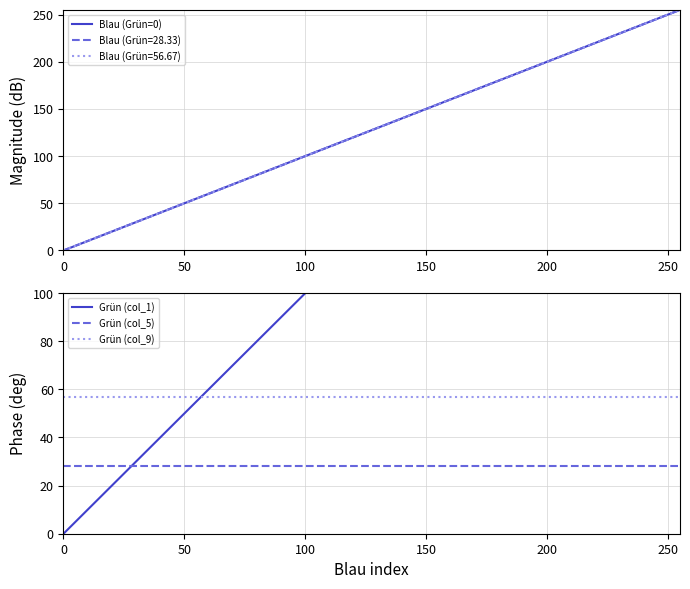

True or false: Grün (col_5) and Grün (col_9) cross at least once.

False